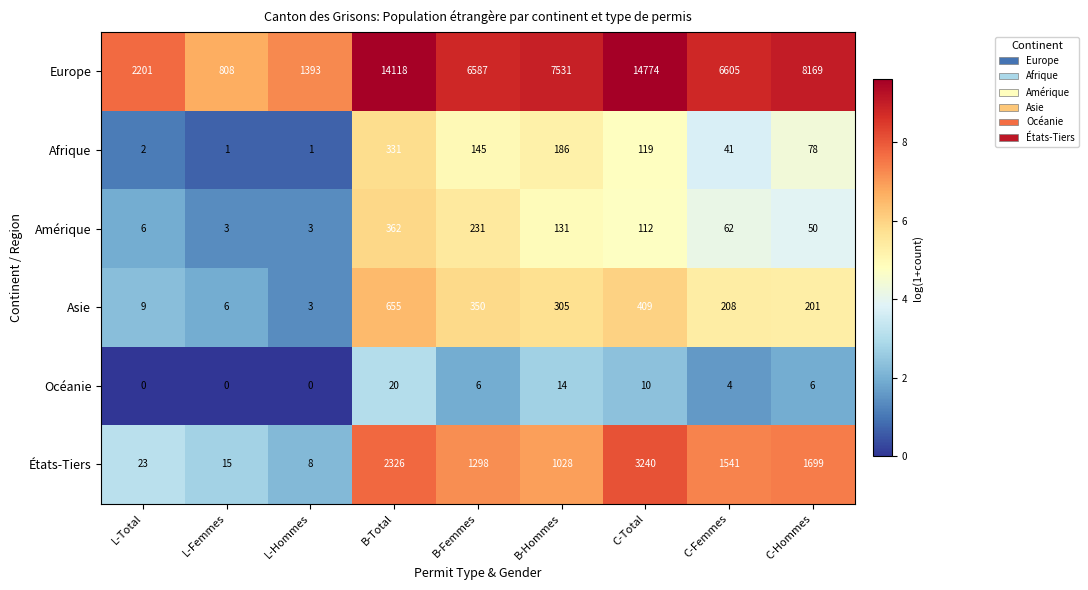

At which category is the sum across all series the highest?

C-Total